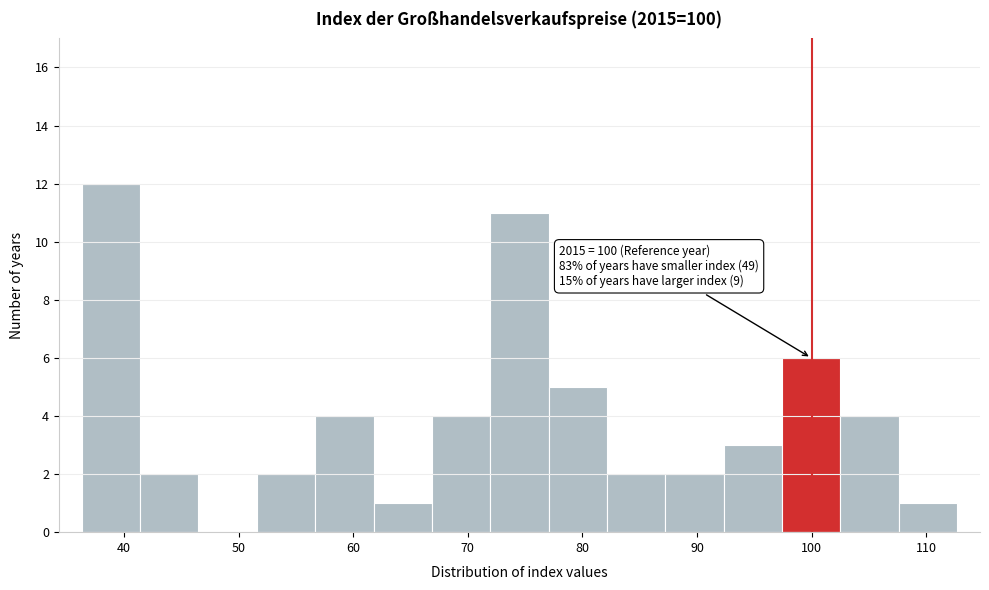

Which range on the x-axis has the tallest bar?

36 to 41